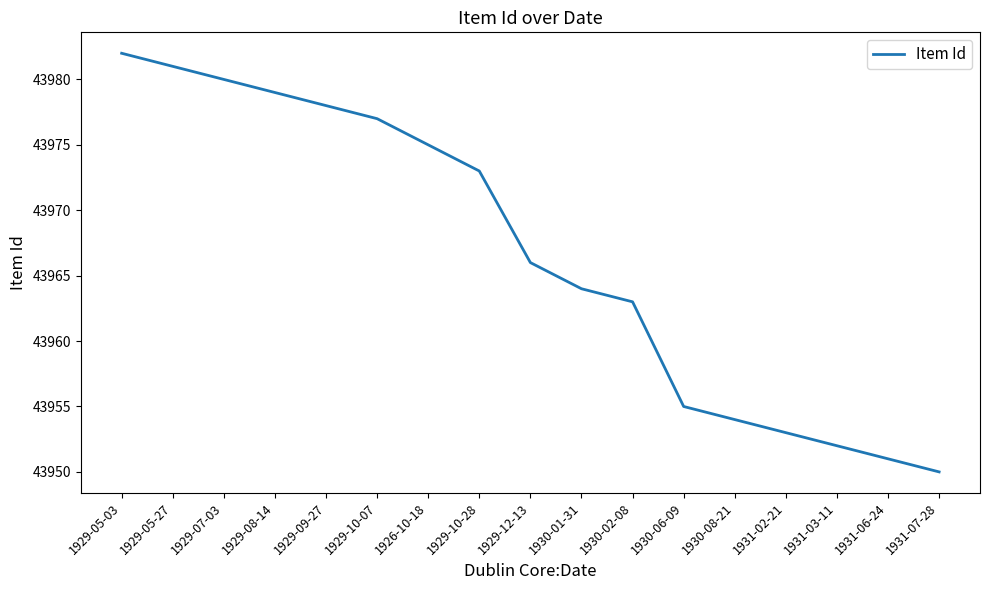

What is the greatest value displayed?

43982